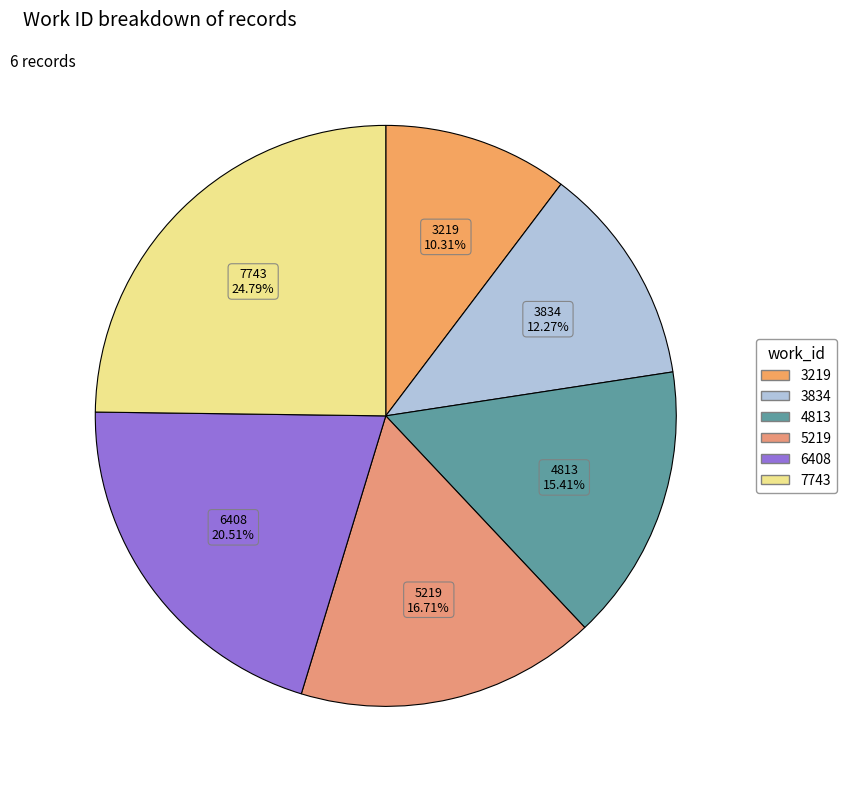

Approximately how many times larger is the value at 6408 compared to 5219?

1.2